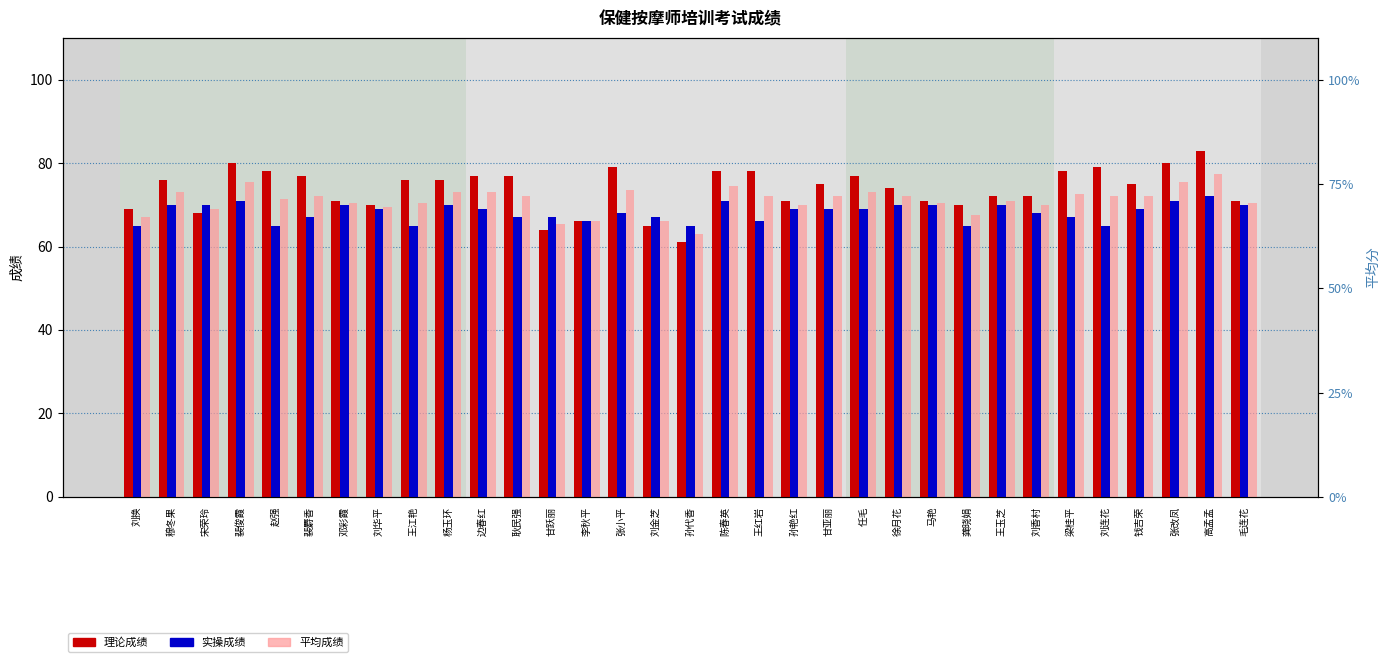

Which series changed the most between 宋荣玲 and 徐月花?

理论